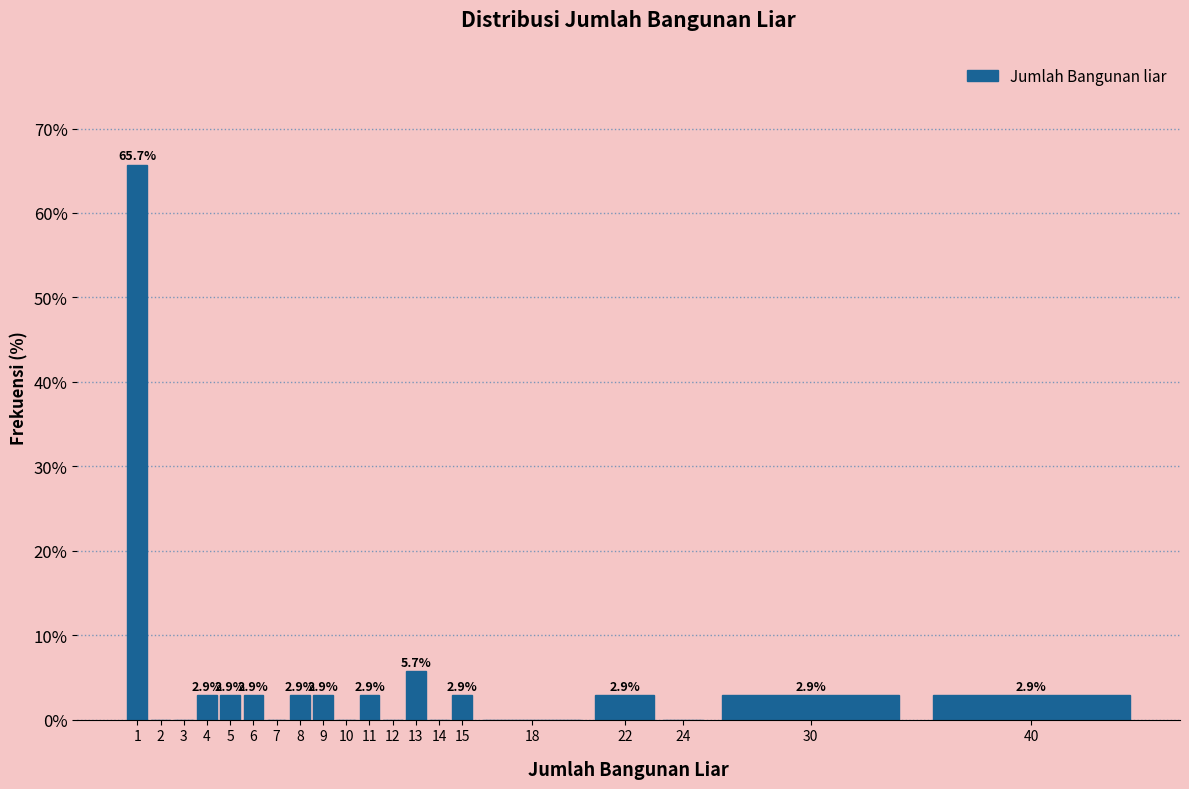

Reading right to left, transcribe all the data shown in this chart.

40=2.9	30=2.9	24=0.0	22=2.9	18=0.0	15=2.9	14=0.0	13=5.7	12=0.0	11=2.9	10=0.0	9=2.9	8=2.9	7=0.0	6=2.9	5=2.9	4=2.9	3=0.0	2=0.0	1=65.7